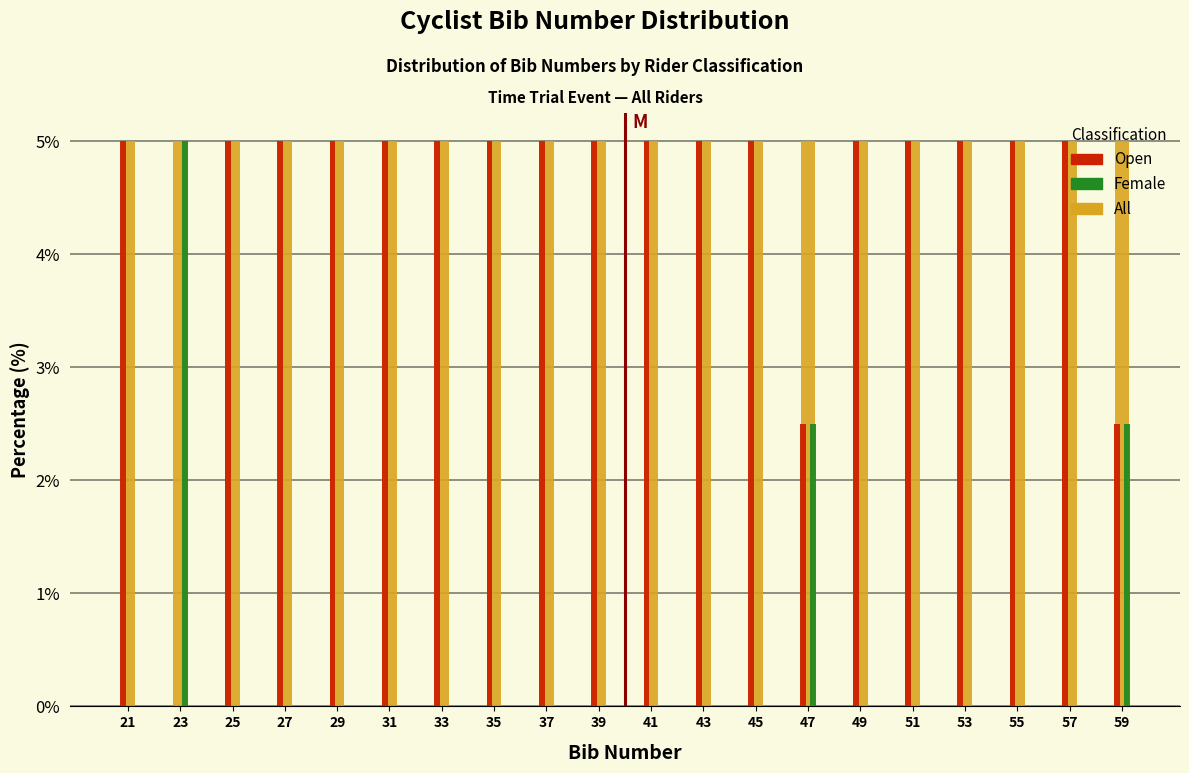

At which label does Female reach its peak?

23